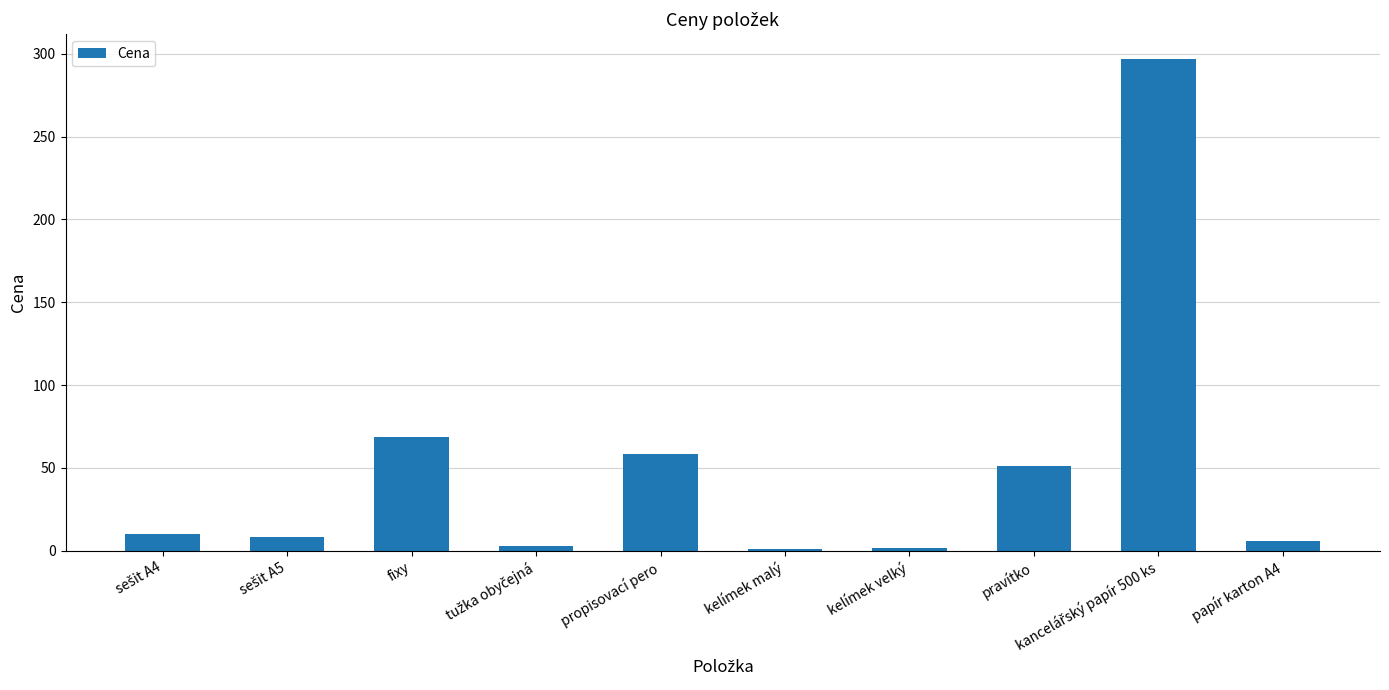

Is it true that the value at pravítko is 31.4?

False